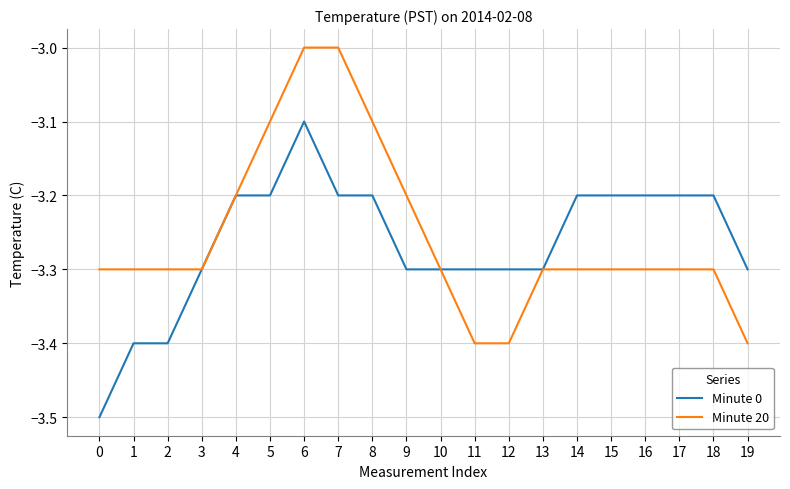

Reading left to right, extract all data points from this chart.

Minute 0: 0=-3.5	1=-3.4	2=-3.4	3=-3.3	4=-3.2	5=-3.2	6=-3.1	7=-3.2	8=-3.2	9=-3.3	10=-3.3	11=-3.3	12=-3.3	13=-3.3	14=-3.2	15=-3.2	16=-3.2	17=-3.2	18=-3.2	19=-3.3
Minute 20: 0=-3.3	1=-3.3	2=-3.3	3=-3.3	4=-3.2	5=-3.1	6=-3.0	7=-3.0	8=-3.1	9=-3.2	10=-3.3	11=-3.4	12=-3.4	13=-3.3	14=-3.3	15=-3.3	16=-3.3	17=-3.3	18=-3.3	19=-3.4